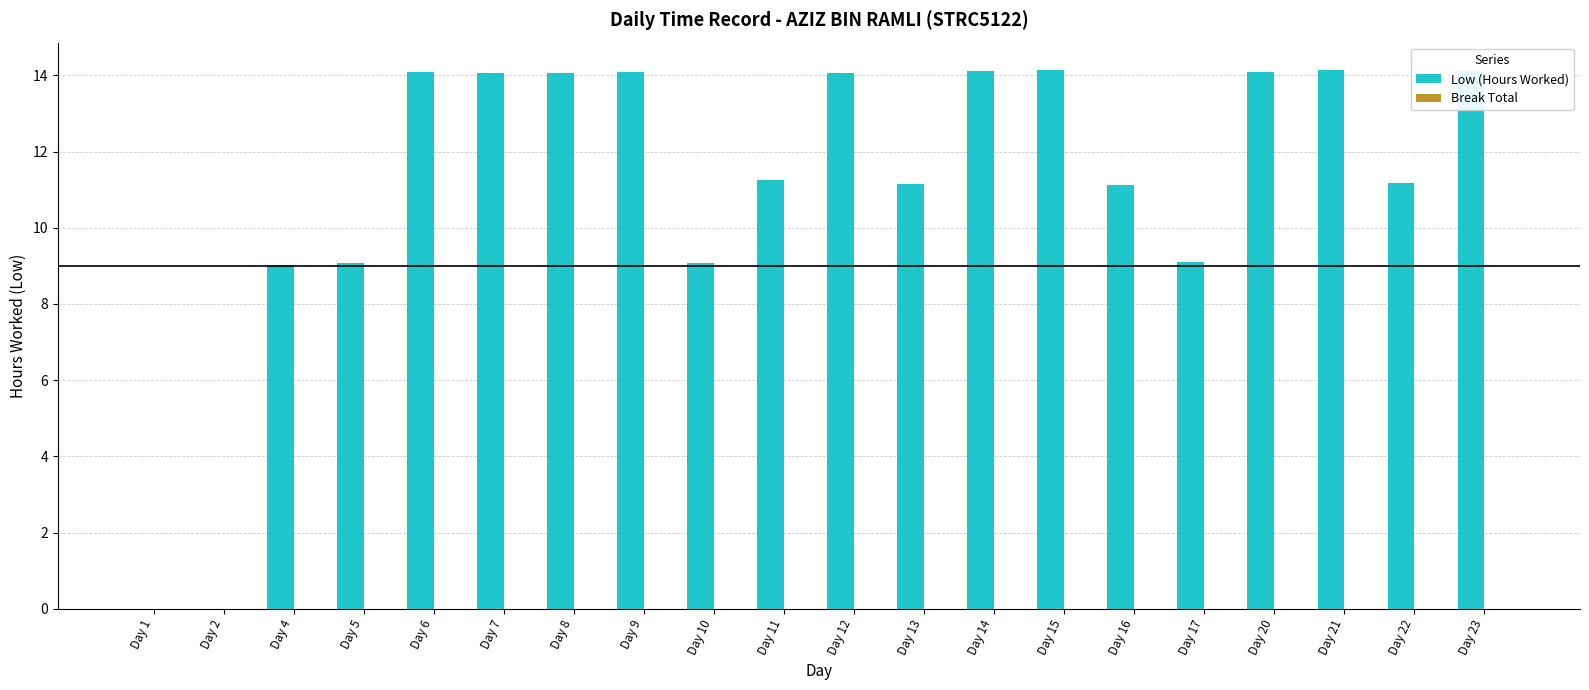

The chart shows a value of 21.3 at Day 21. True or false?

False